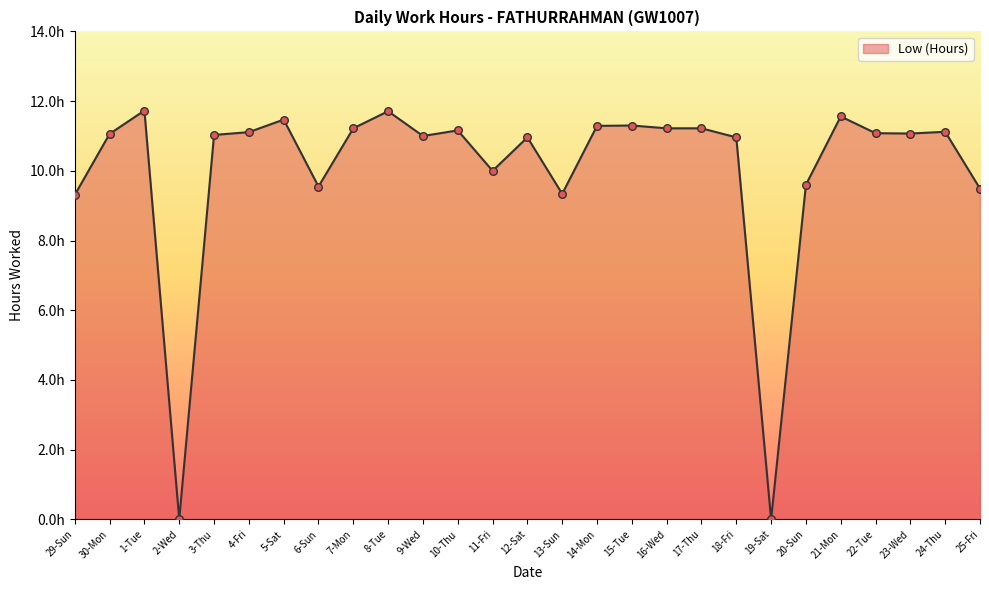

What is the change in value from 16-Wed to 18-Fri?

-0.3